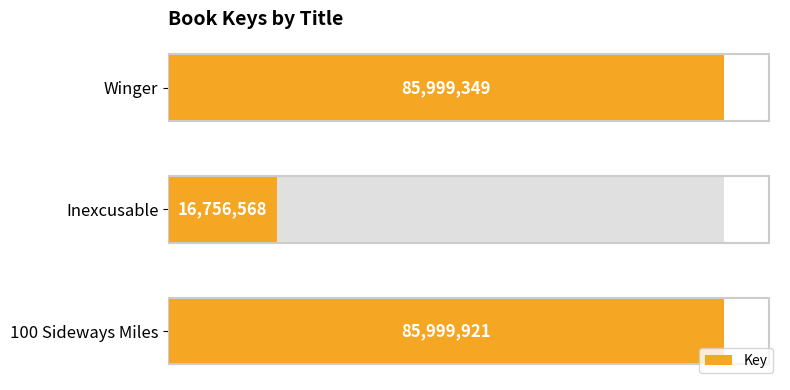

How many data points are above 85999349?

1